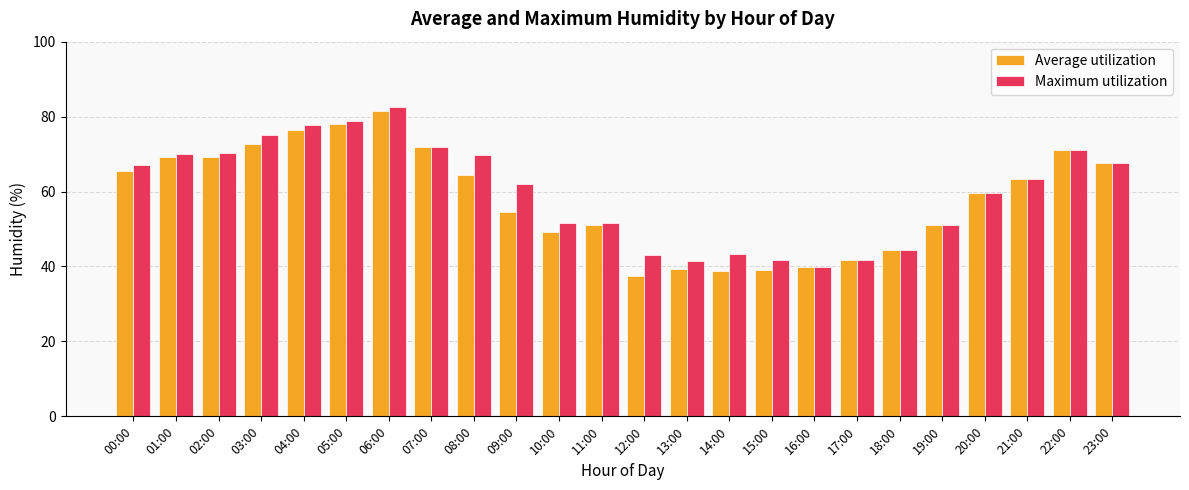

What is the approximate value of Average utilization at 05:00?

78.1